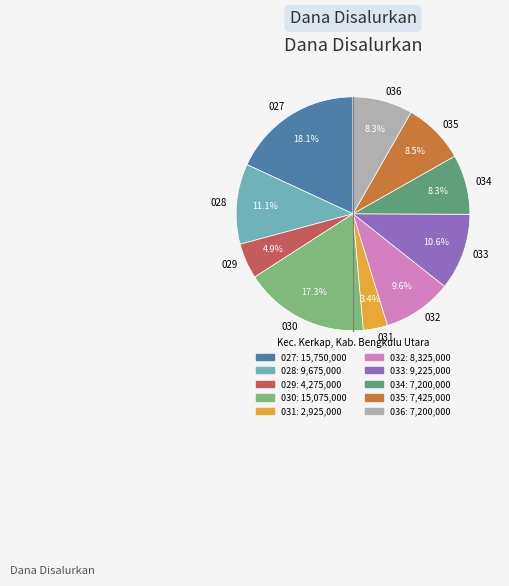

What percentage is NOT represented by 031?

96.6%